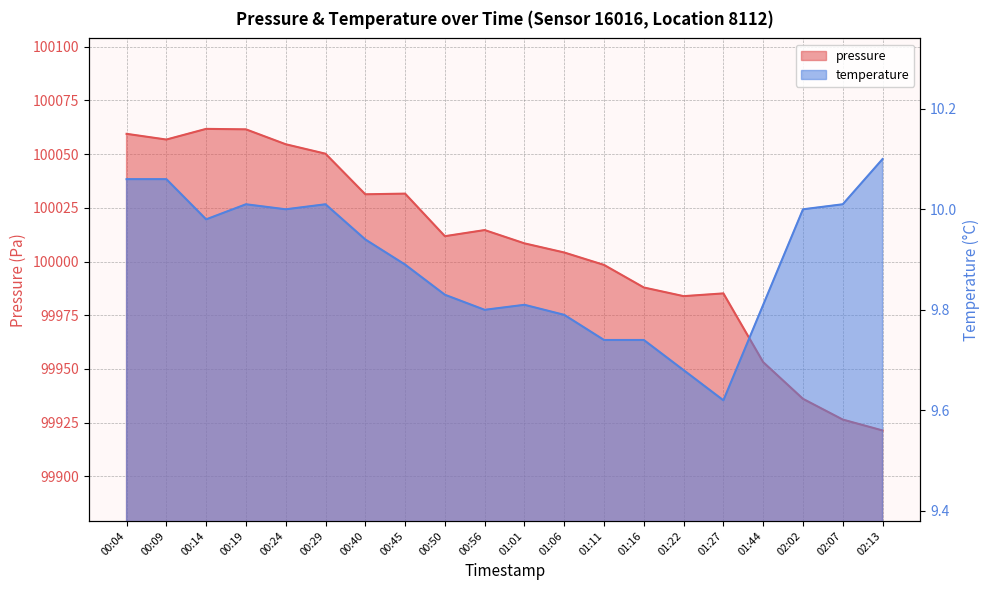

Between 00:40 and 01:27, which is larger?

00:40